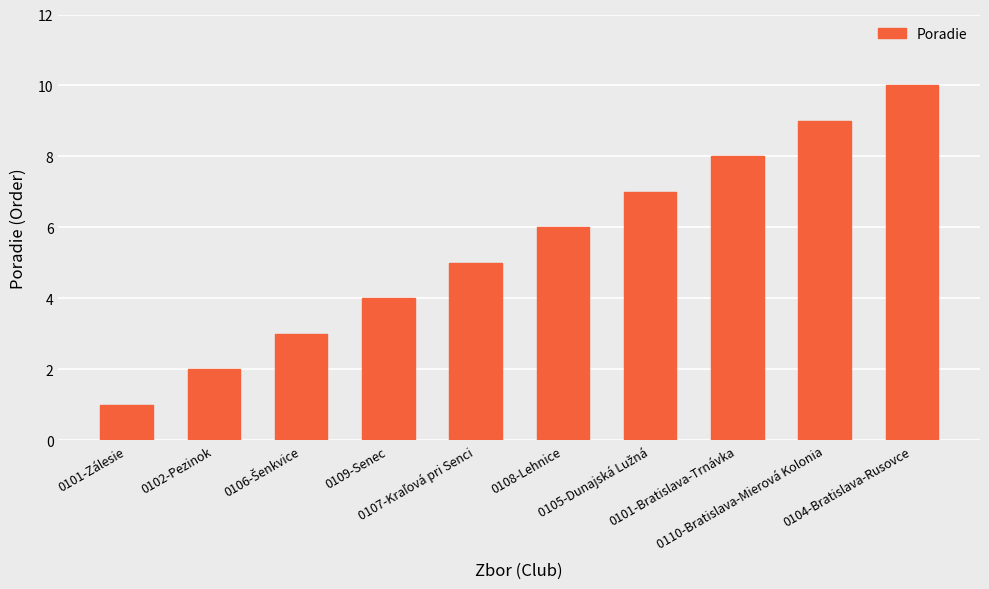

What is the maximum value shown in the chart?

10